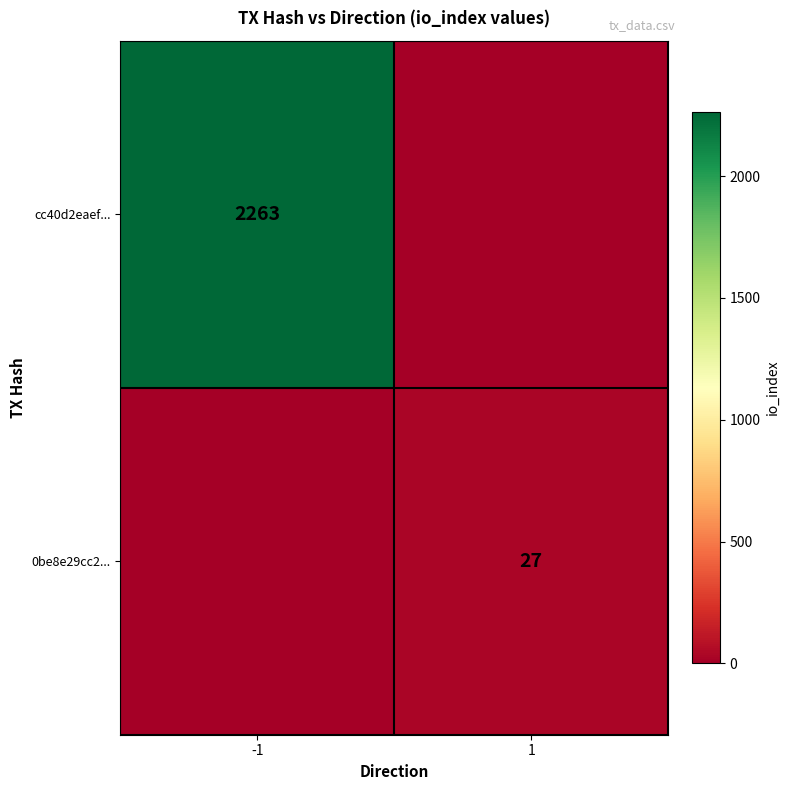

True or false: cc40d2eaef... has a value of 2263 at -1.

True